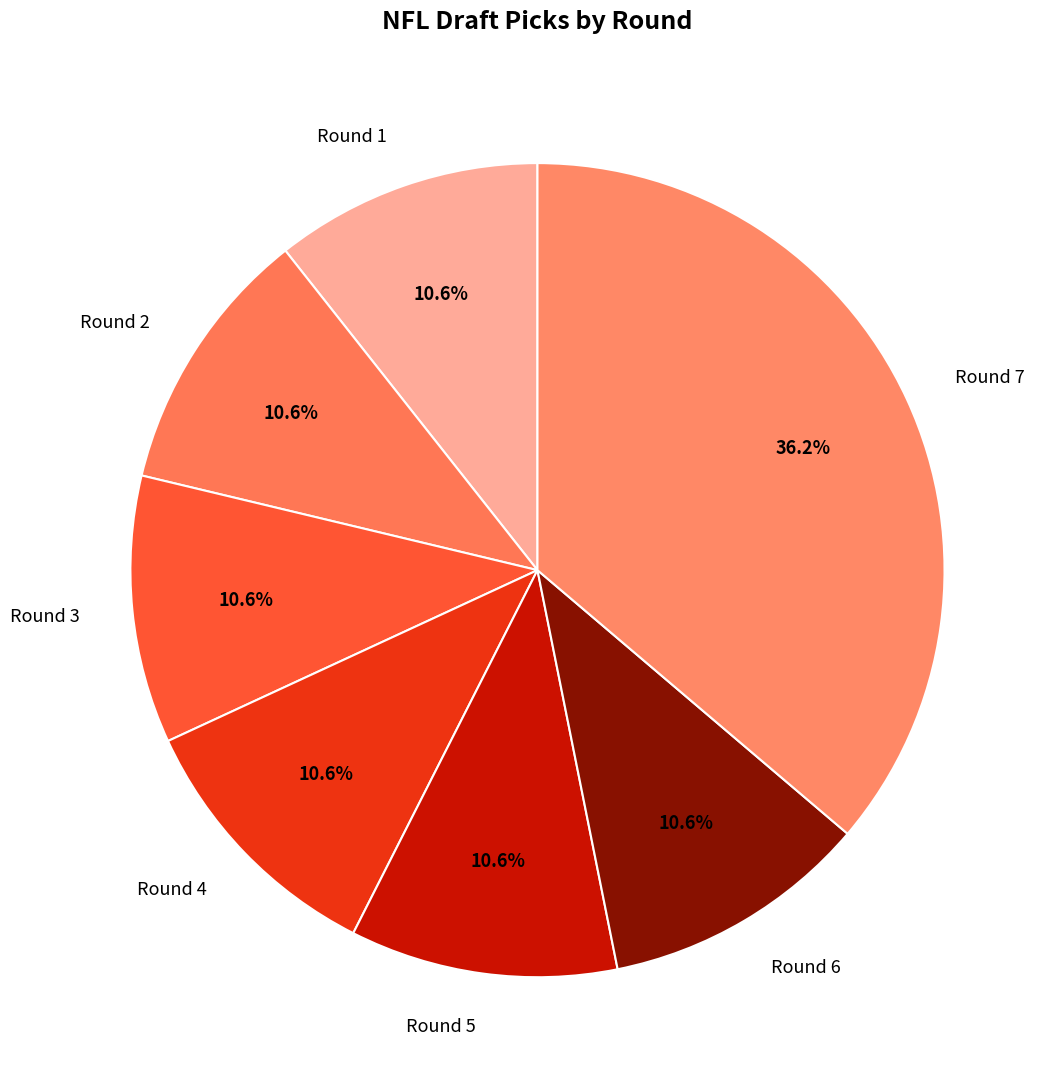

Count the number of slices in the pie.

7